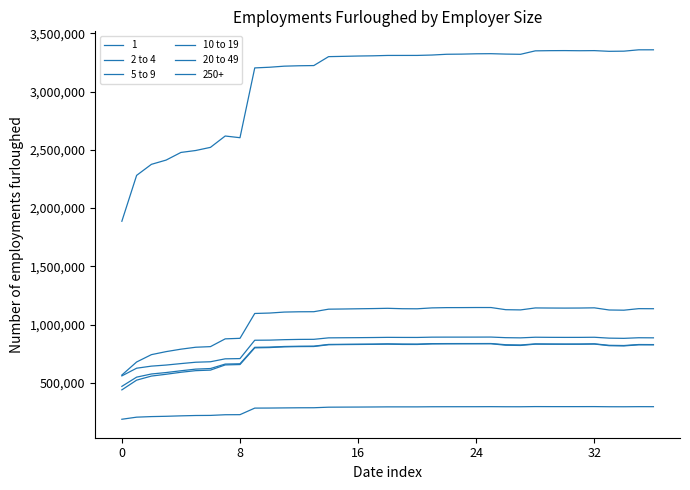

True or false: 20 to 49 has more than 0 points higher than both neighbors.

True